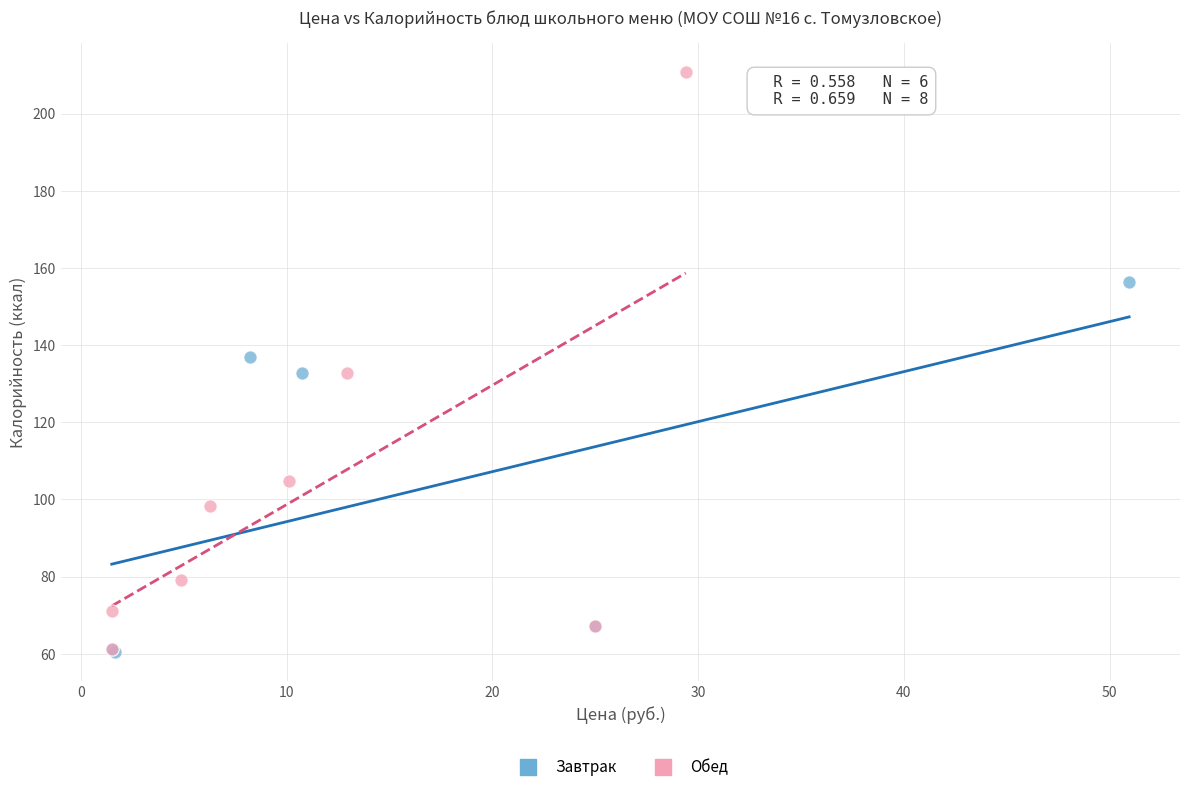

Which series reaches the maximum Y coordinate?

Обед